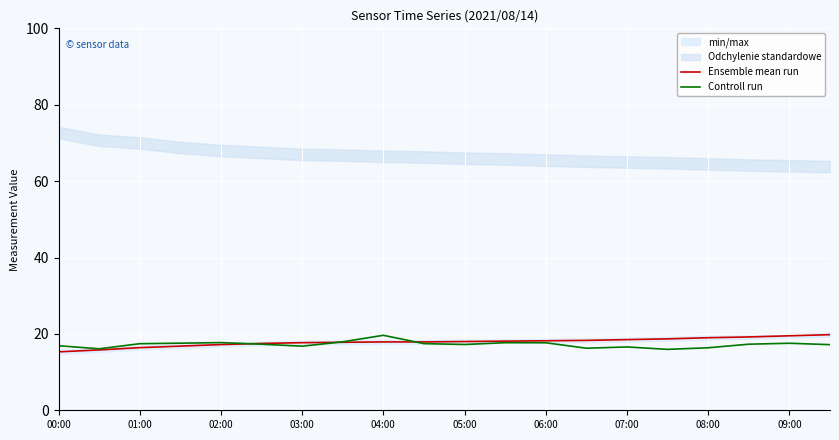

The Ensemble mean run series shows 11.6 at 03:00. True or false?

False